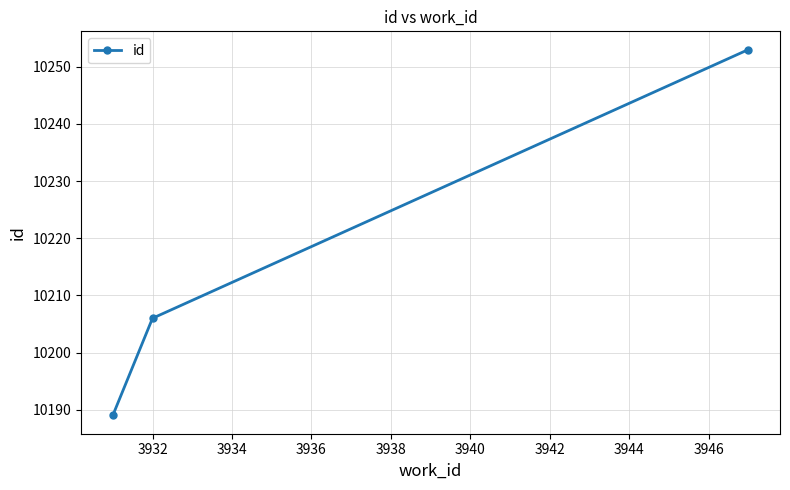

Reading right to left, extract all data points from this chart.

10253	10206	10189